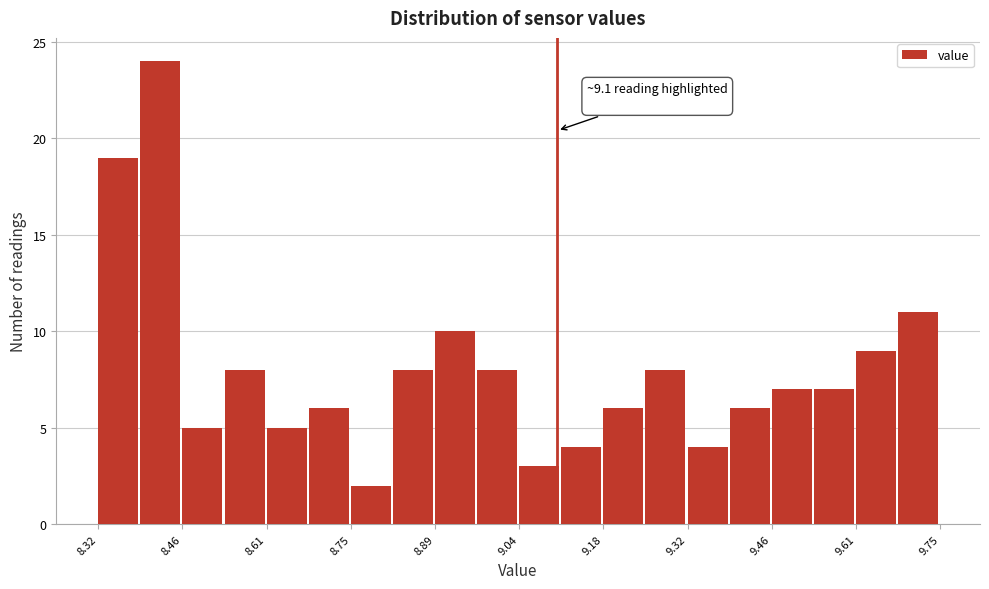

Around what value on the x-axis is the tallest bar? Give the approximate position of its centre, as read against the axis.

8.42